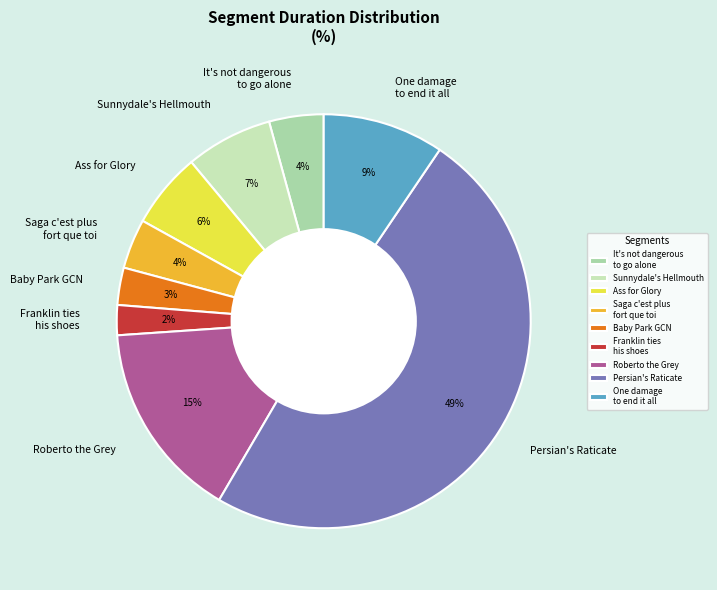

Combined, do Franklin ties his shoes and Baby Park GCN account for over 50%?

No